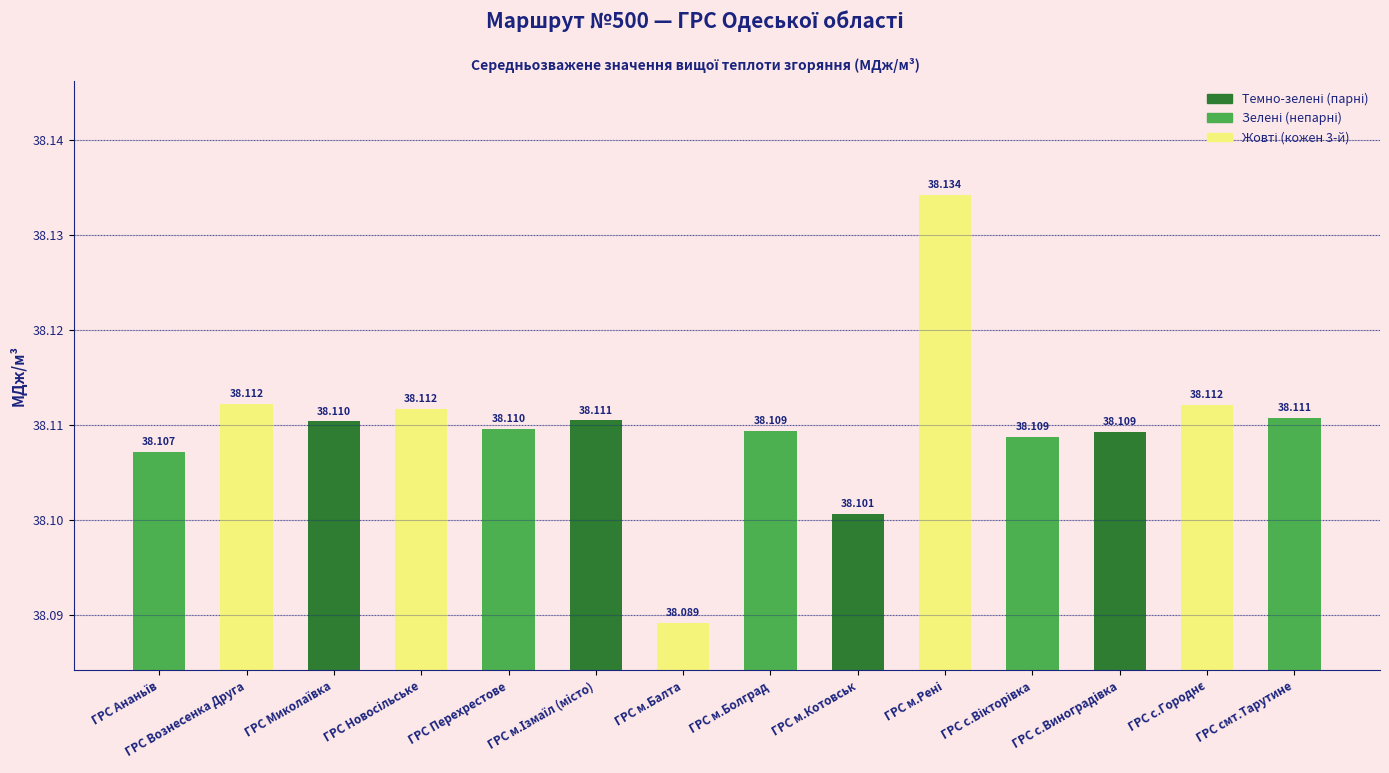

What is the label of the 8th bar from the right?

ГРС м.Балта